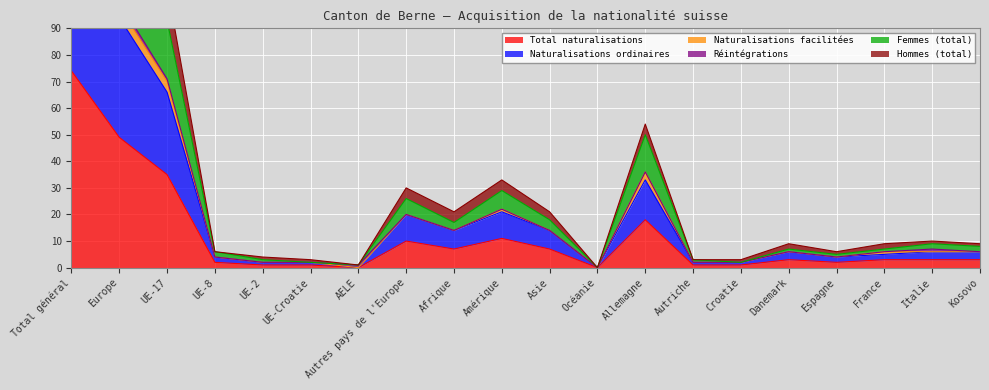

Is it true that Hommes (total) equals 43 at Amérique?

False